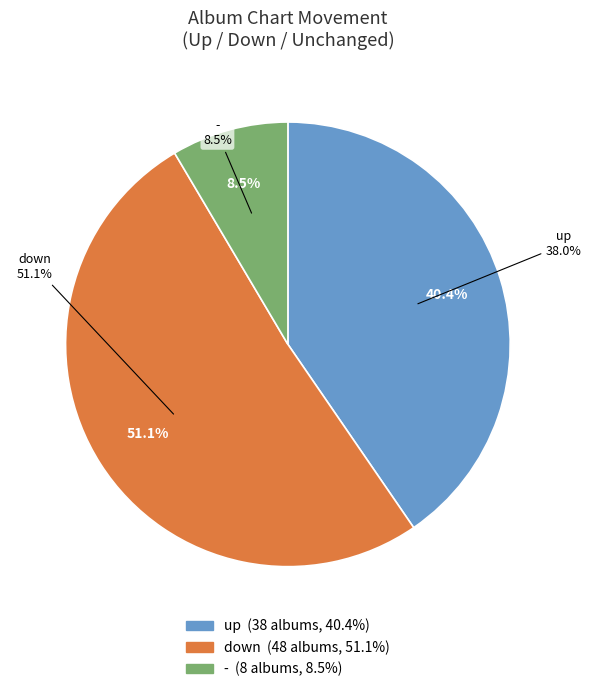

What is the change in value from down to -?

-40